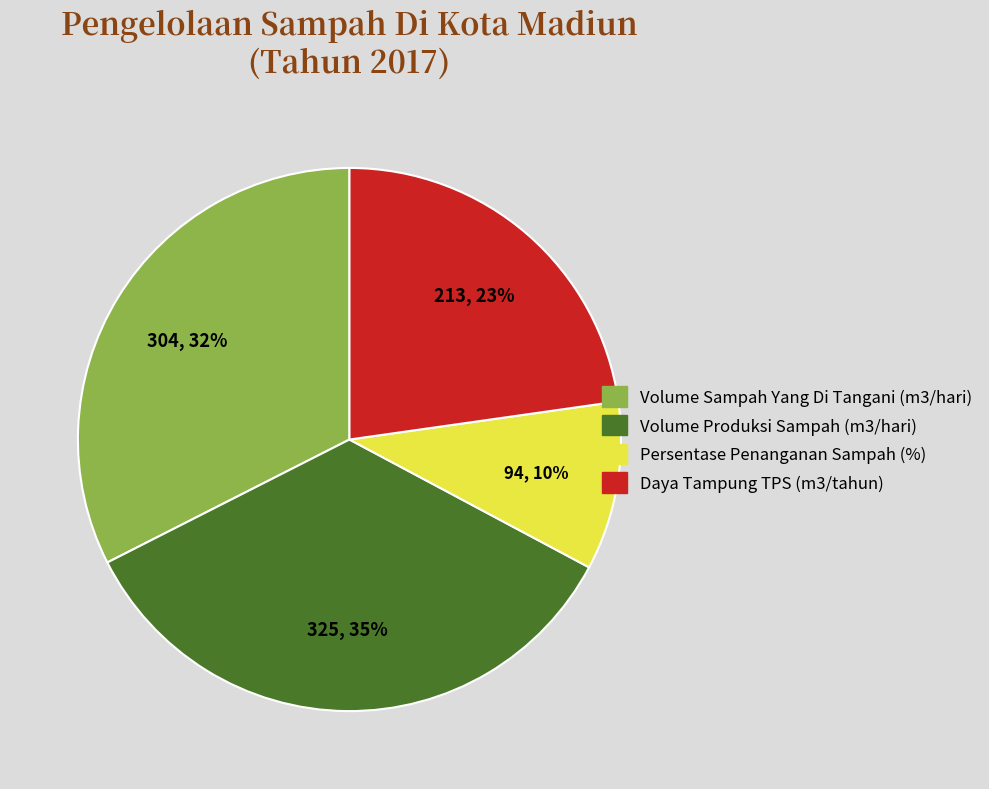

Between Daya Tampung TPS (m3/tahun) and Volume Sampah Yang Di Tangani (m3/hari), which is larger?

Volume Sampah Yang Di Tangani (m3/hari)